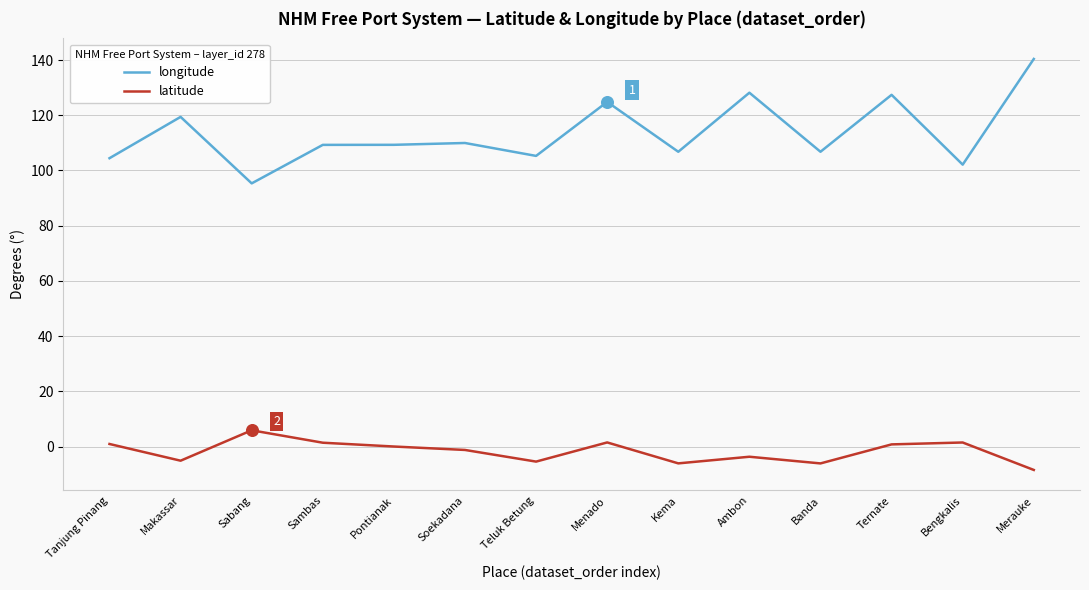

Which series has the widest spread of values?

longitude